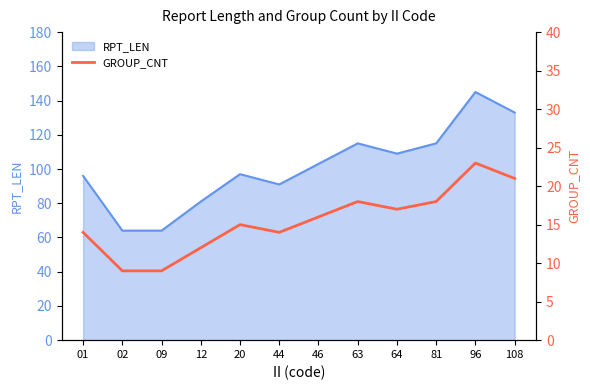

Which category has the lowest value across all series?

02